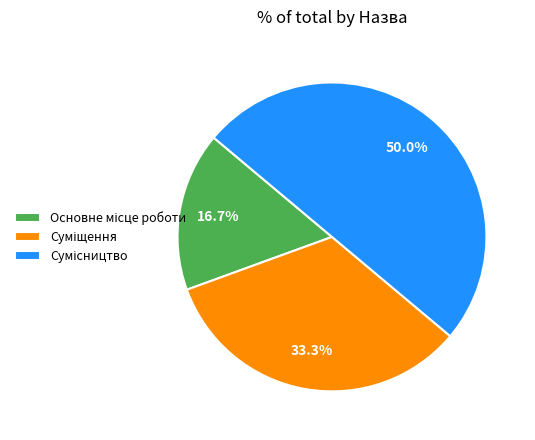

How many segments does this pie chart have?

3